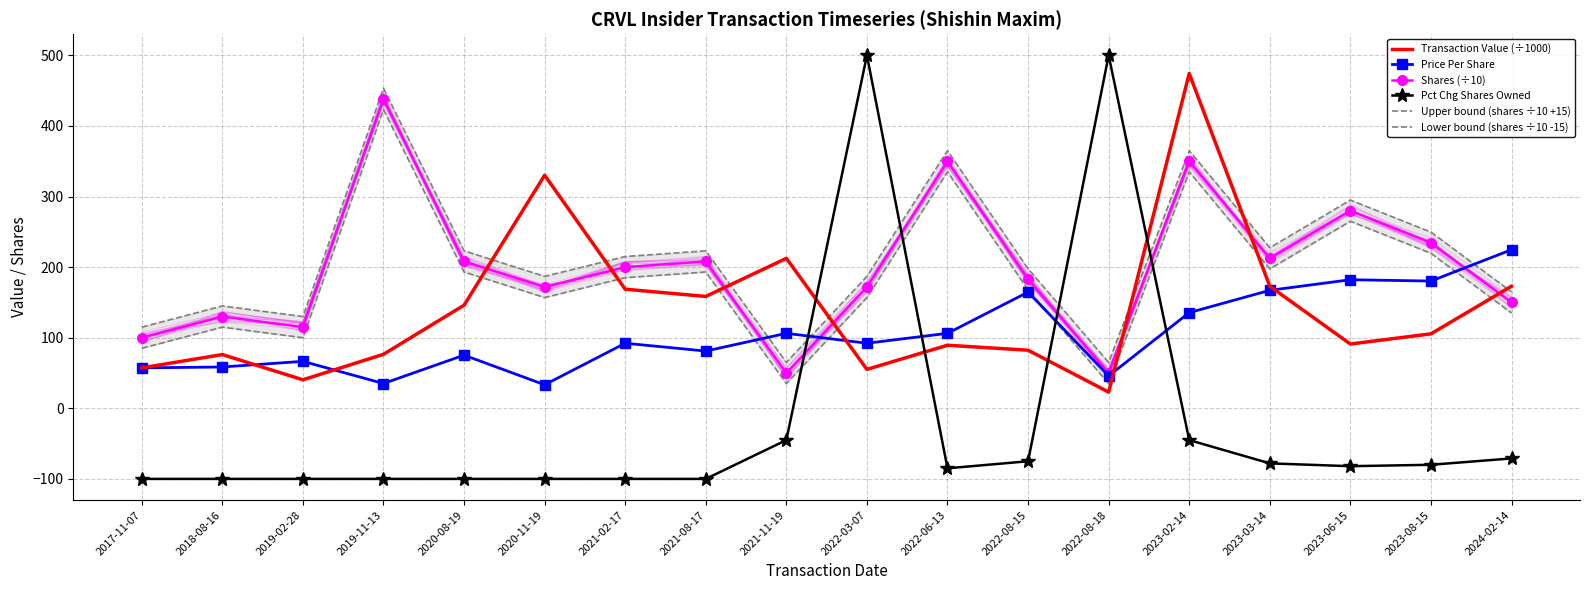

What are all the series names shown in the legend?

Transaction Value (÷1000), Price Per Share, Shares (÷10), Pct Chg Shares Owned, Upper bound (shares ÷10 +15), Lower bound (shares ÷10 -15)